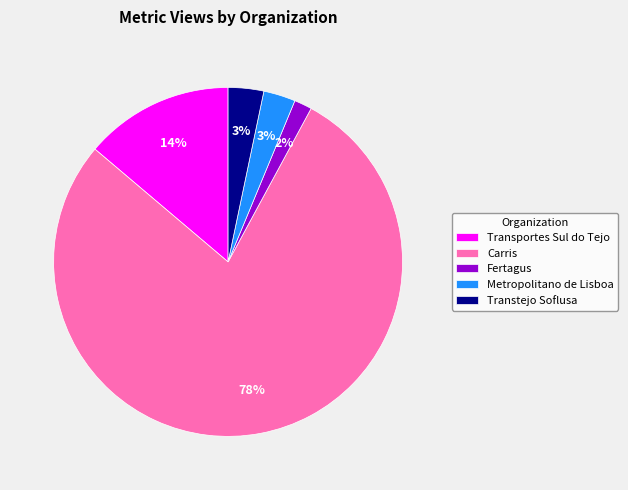

To the nearest percent, what portion does Transtejo Soflusa represent?

3%